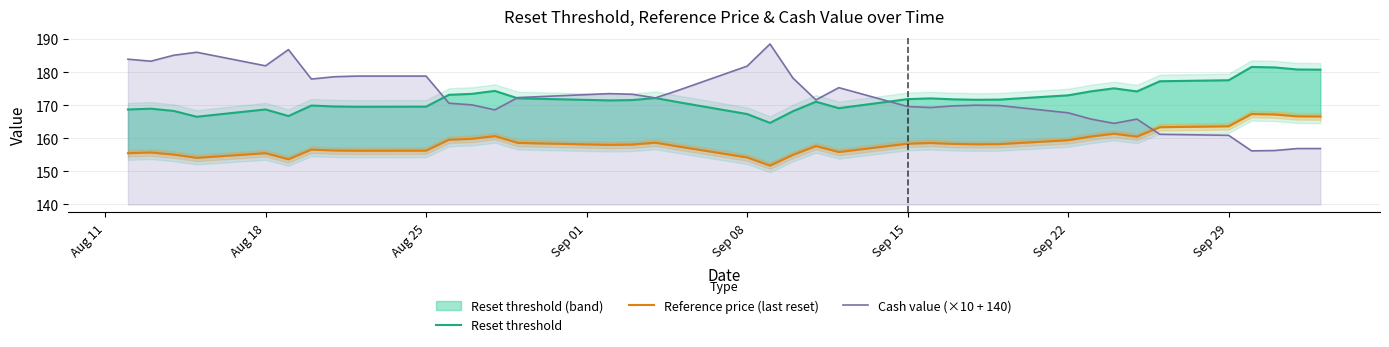

True or false: Reset threshold has more than 0 points higher than both neighbors.

True